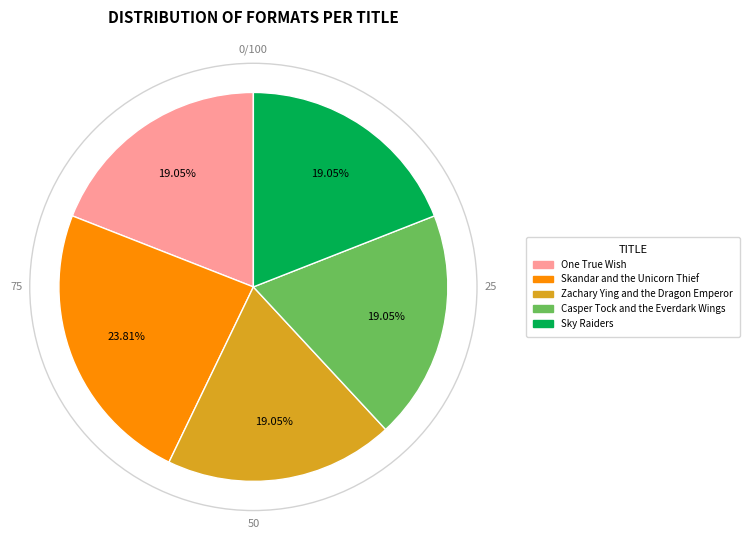

Approximately how many times larger is the value at Casper Tock and the Everdark Wings compared to Skandar and the Unicorn Thief?

0.8